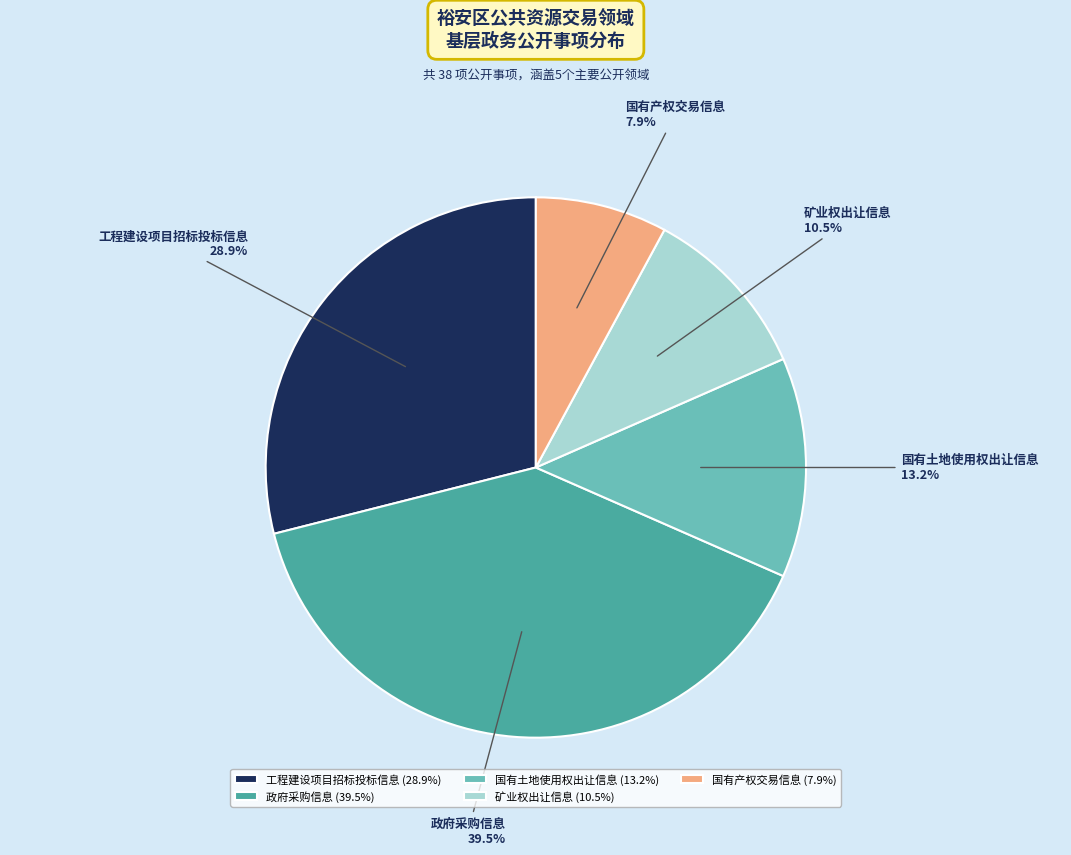

Between 矿业权出让信息 and 工程建设项目招标投标信息, which is larger?

工程建设项目招标投标信息